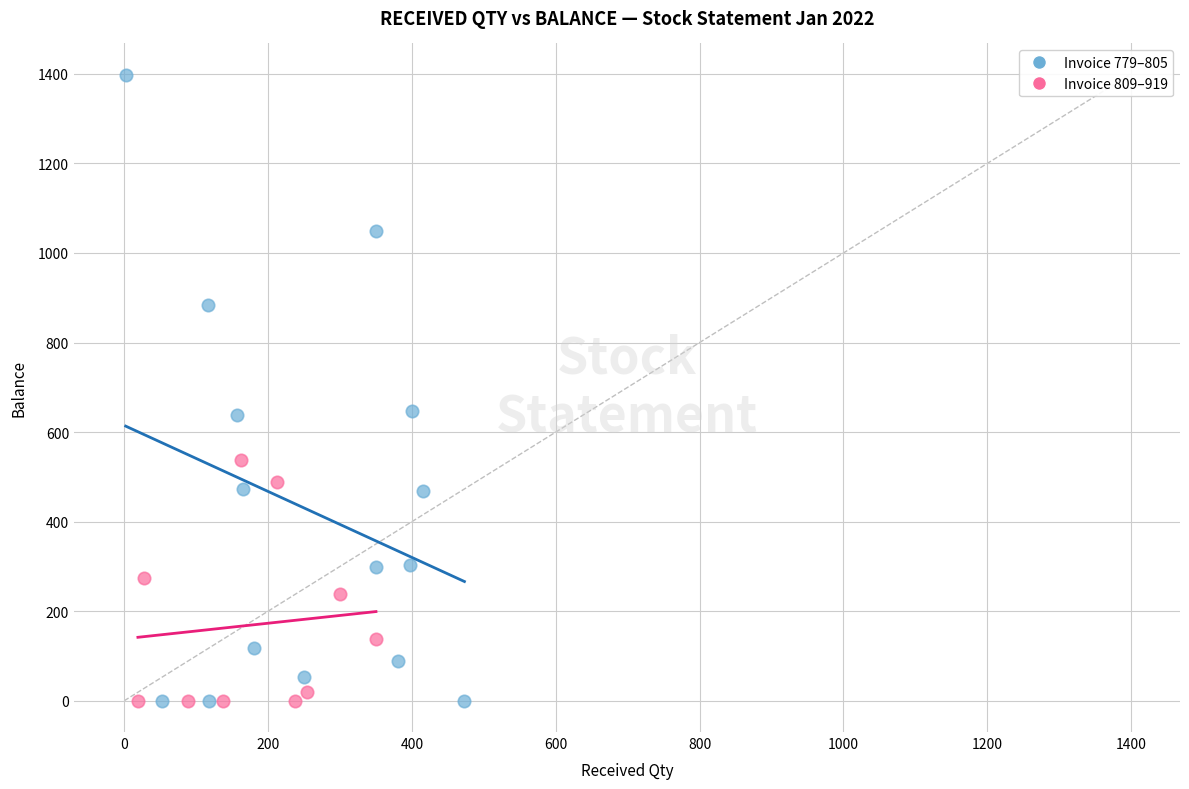

Which series has the largest Y range (max minus min)?

Invoice 779–805